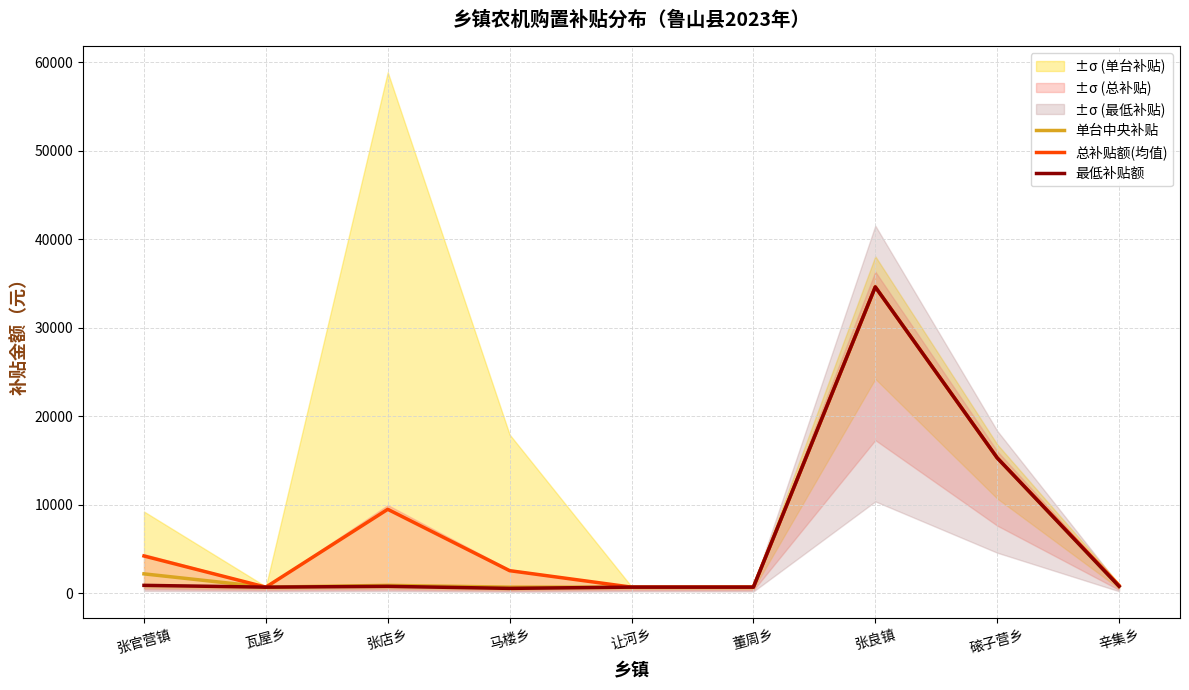

Reading left to right, transcribe all the data shown in this chart.

单台中央补贴: 2200	700	900	700	700	700	34600	15300	790
总补贴额(均值): 4220	700	9490	2560	700	700	34600	15300	895
最低补贴额: 900	700	790	560	700	700	34600	15300	790